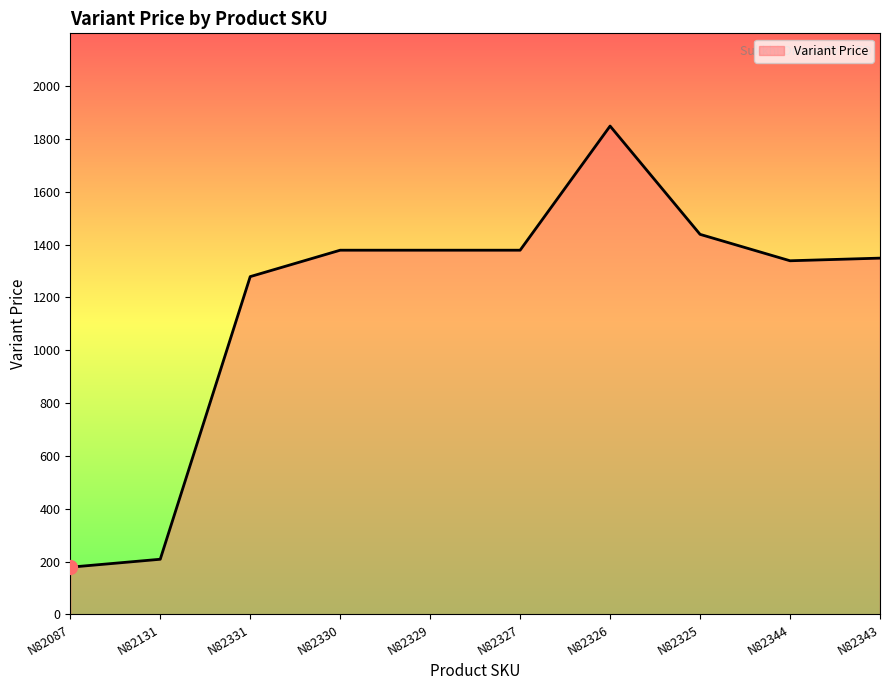

What is the change in value from N82326 to N82344?

-510